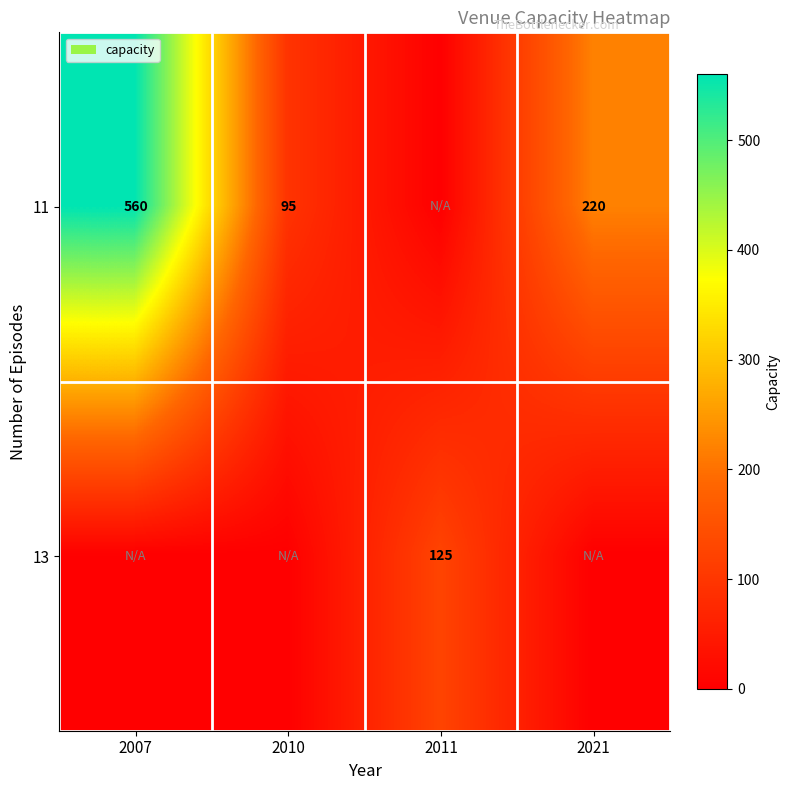

What is the total value across all series at 2011?

125